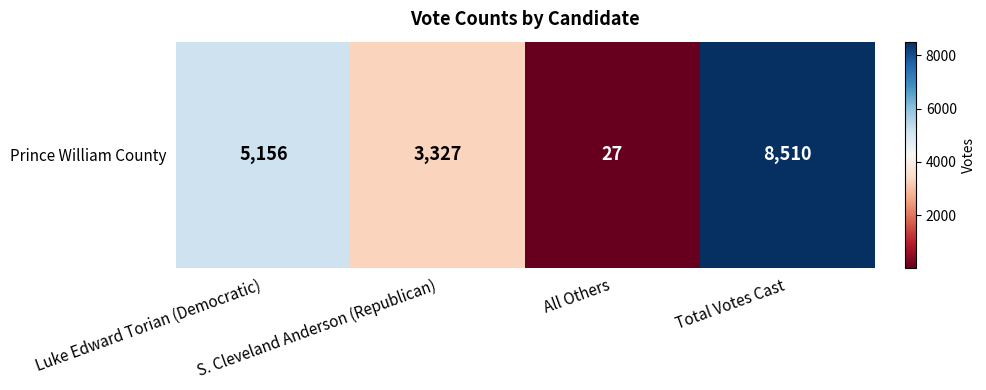

Where does the data first go above 5156?

Total Votes Cast